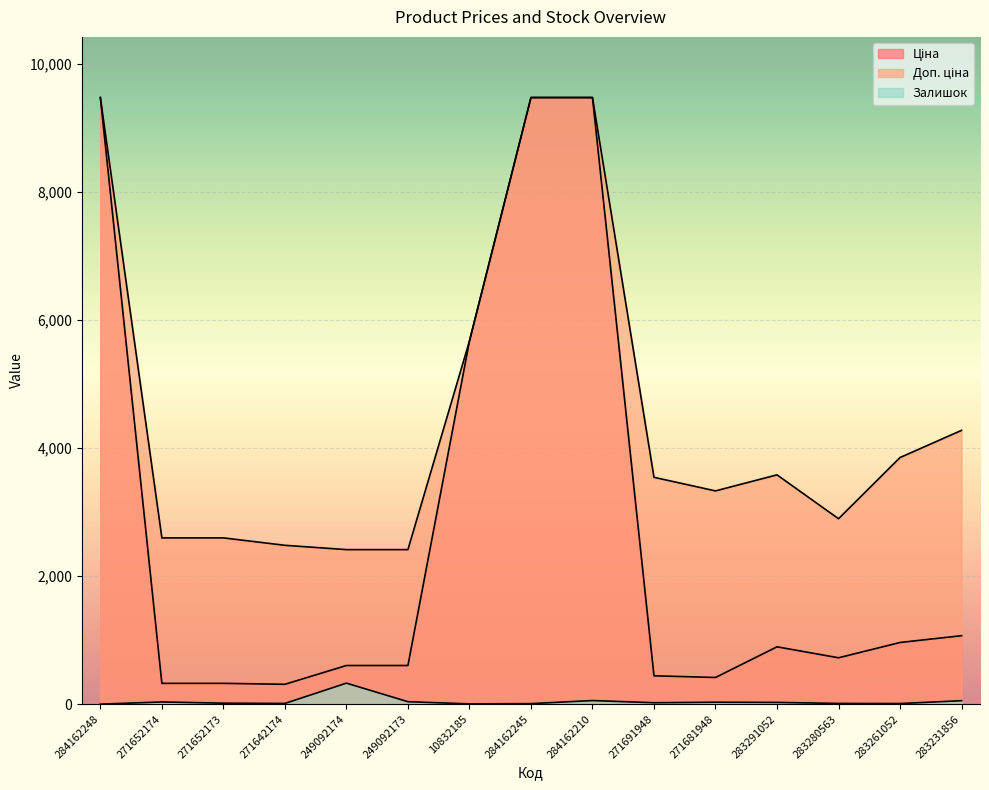

Does the chart display data point markers on the line(s)?

No